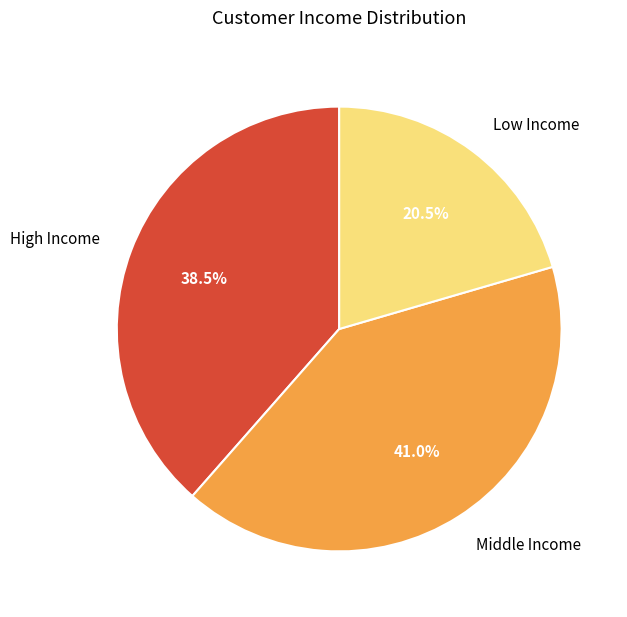

To the nearest percent, what is the difference between the largest and smallest slice percentages?

20%